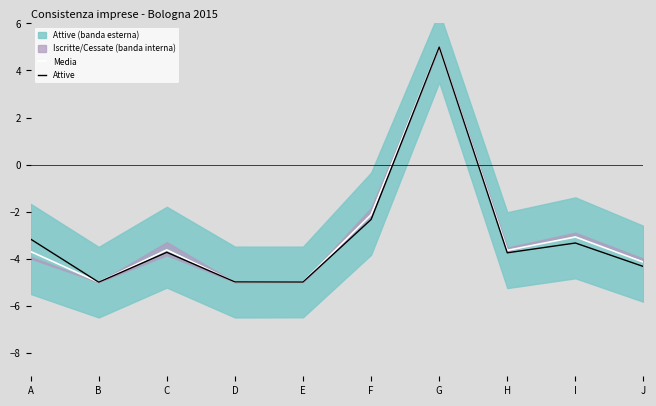

What is the value of the Media point at the 6th from the left?

-2.1